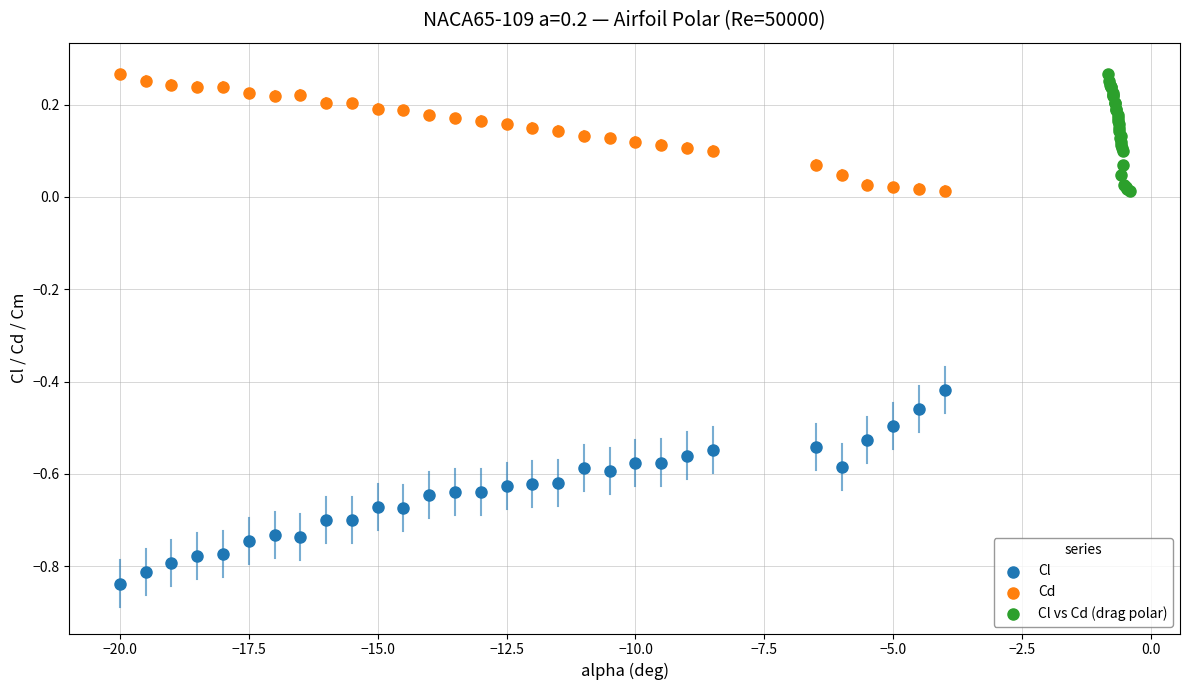

Which series has the largest Y range (max minus min)?

Cl